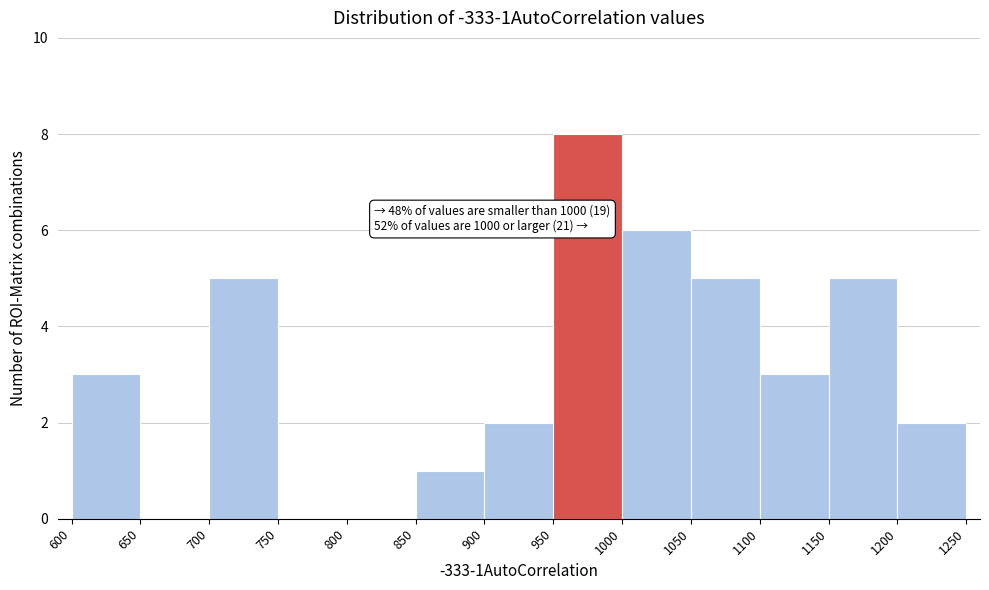

Over which range of the x-axis is the bar tallest?

950 to 1000